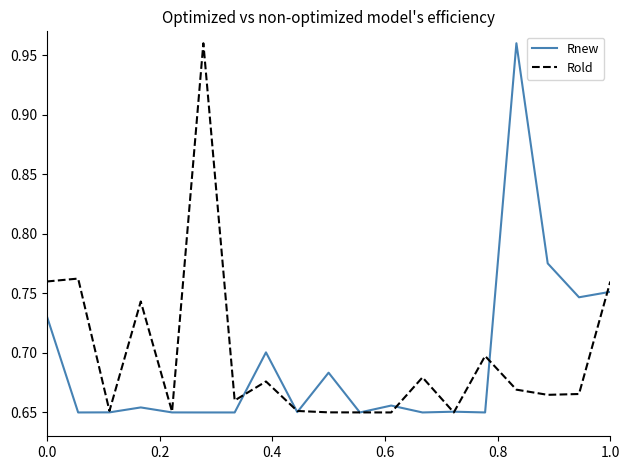

True or false: Rold has a value of 0.2 at 1.0.

False